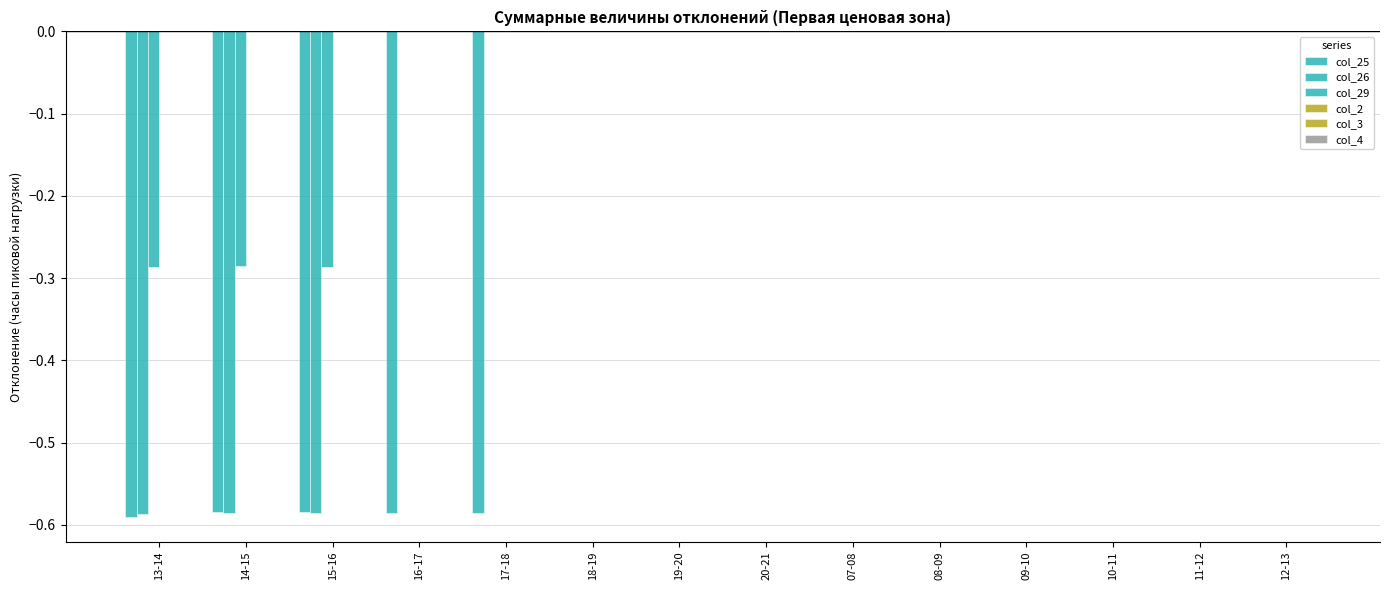

Which series changed the most between 20-21 and 08-09?

col_25